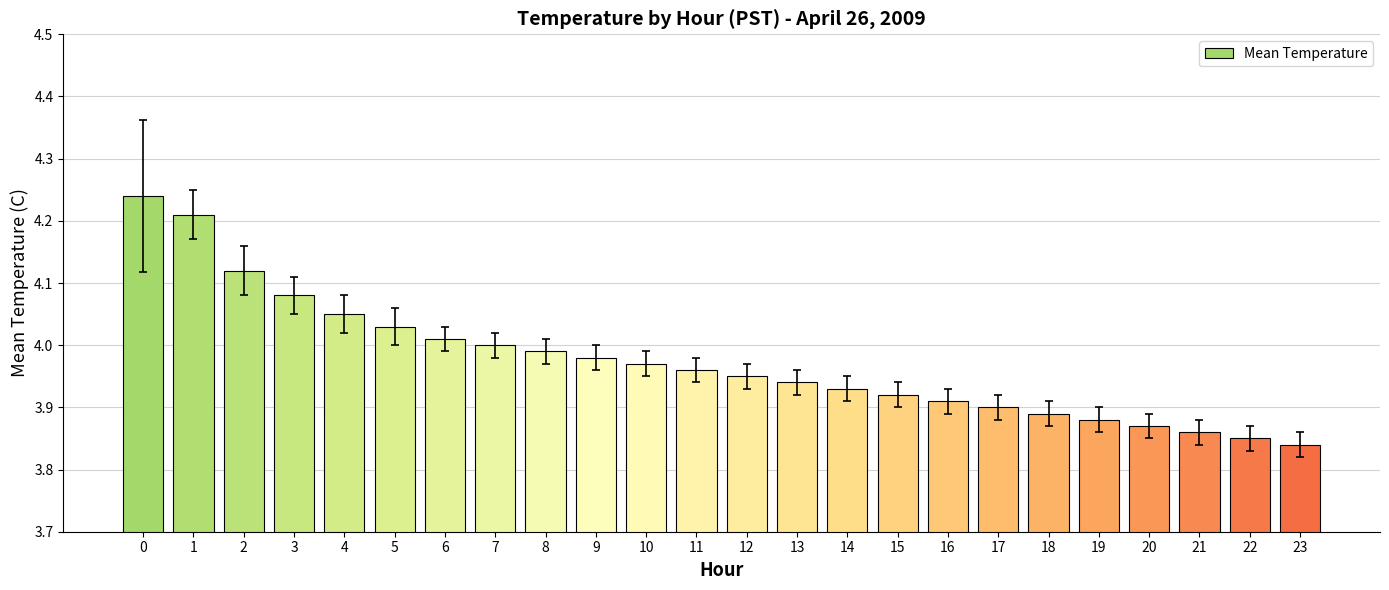

What is the difference between the maximum and minimum values?

0.4